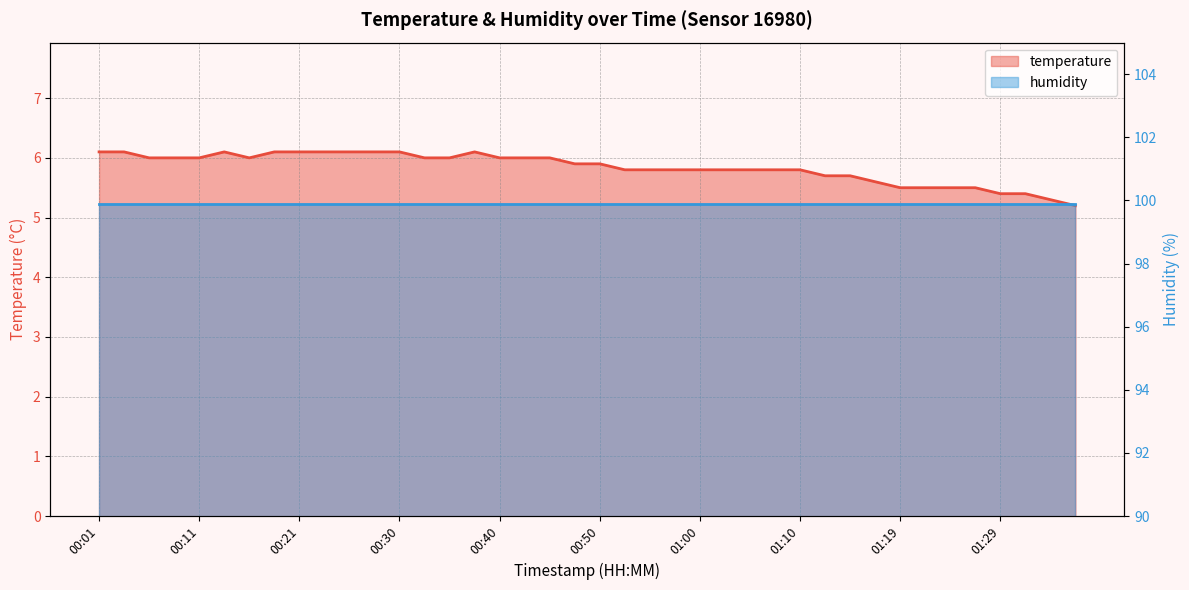

What value does the data have at 01:24?

5.5